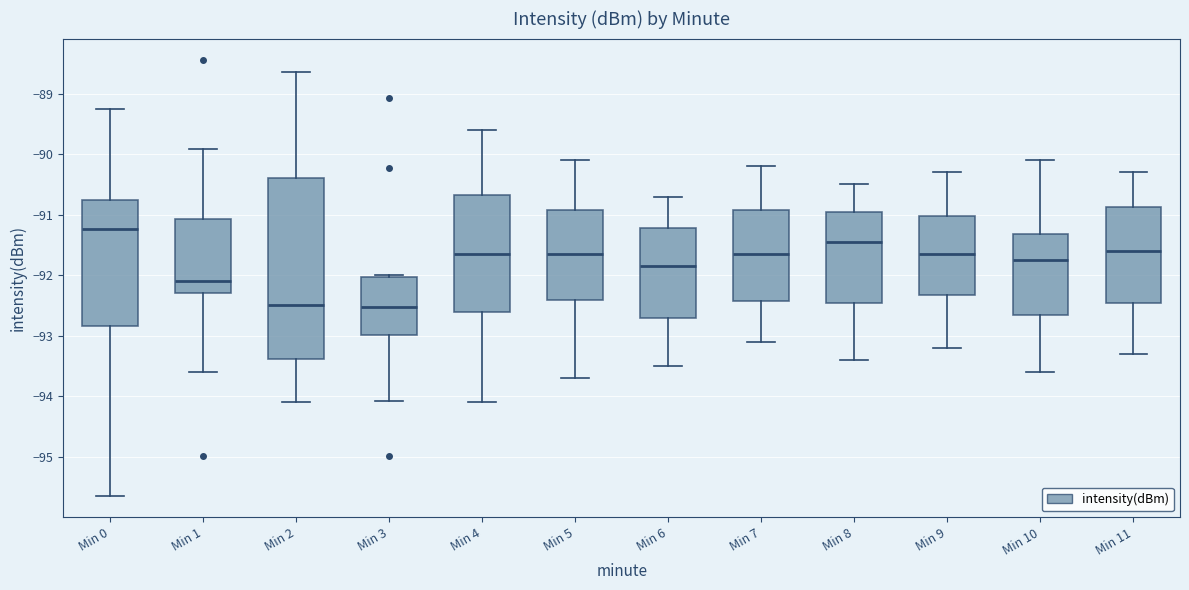

Reading left to right, transcribe this box plot: for each box, give where its median line is, the range the box spans, and where its two whiskers end, as read against the y-axis. The values are not printed on the chart, so give them approximately, as read against the axis.

Min 0: median -91.2, box -92.8 to -90.8, whiskers -95.6 to -89.2
Min 1: median -92.1, box -92.3 to -91.1, whiskers -93.6 to -89.9
Min 2: median -92.5, box -93.4 to -90.4, whiskers -94.1 to -88.6
Min 3: median -92.5, box -93.0 to -92.0, whiskers -94.1 to -92.0
Min 4: median -91.6, box -92.6 to -90.7, whiskers -94.1 to -89.6
Min 5: median -91.6, box -92.4 to -90.9, whiskers -93.7 to -90.1
Min 6: median -91.8, box -92.7 to -91.2, whiskers -93.5 to -90.7
Min 7: median -91.6, box -92.4 to -90.9, whiskers -93.1 to -90.2
Min 8: median -91.4, box -92.4 to -90.9, whiskers -93.4 to -90.5
Min 9: median -91.6, box -92.3 to -91.0, whiskers -93.2 to -90.3
Min 10: median -91.7, box -92.6 to -91.3, whiskers -93.6 to -90.1
Min 11: median -91.6, box -92.4 to -90.9, whiskers -93.3 to -90.3